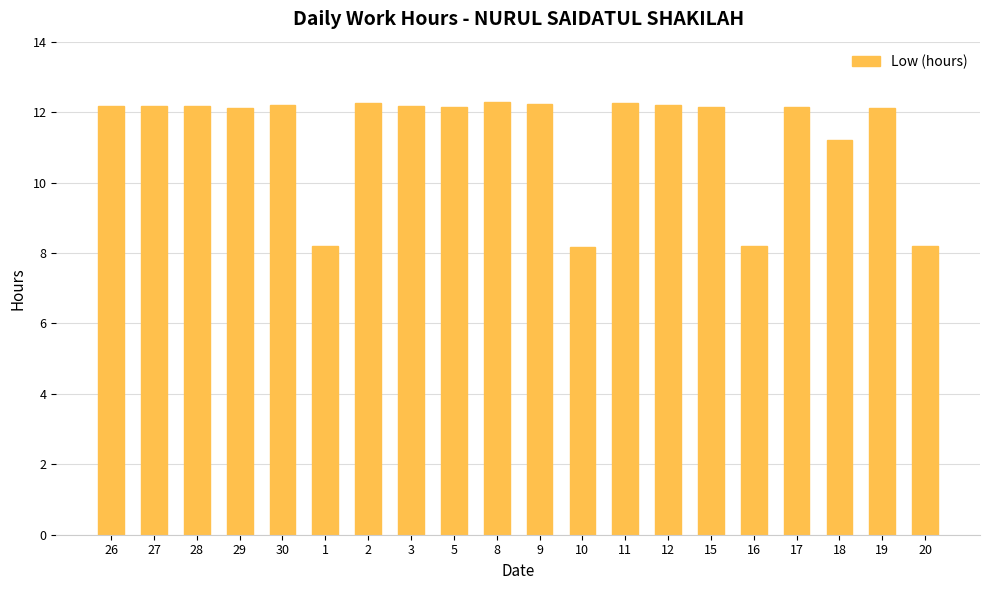

Read the value at 16.

8.2